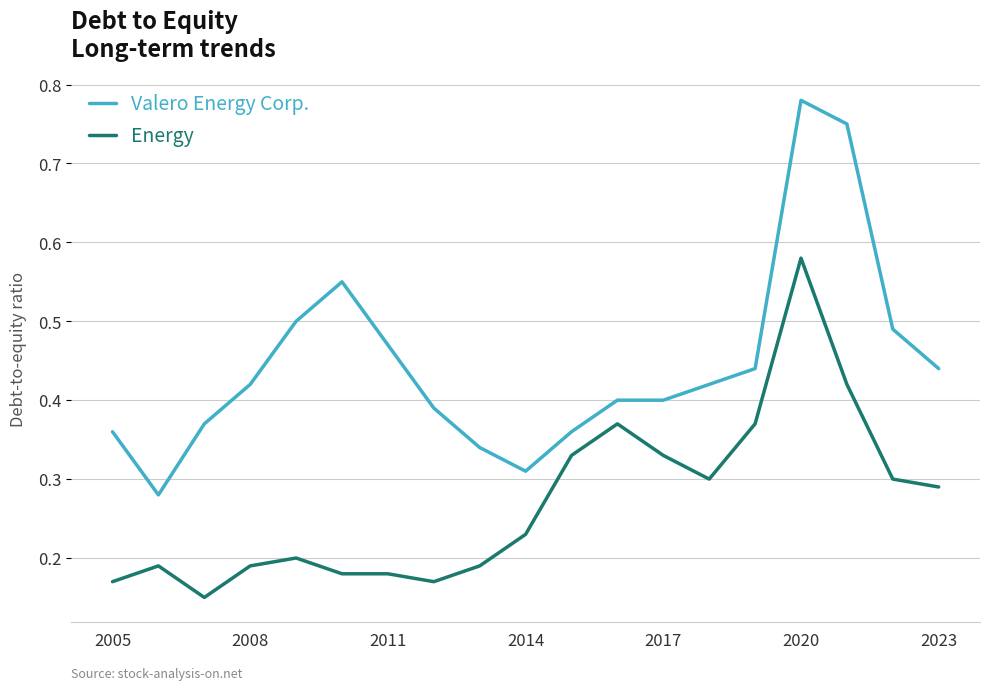

Read the Energy value at 2008.

0.2